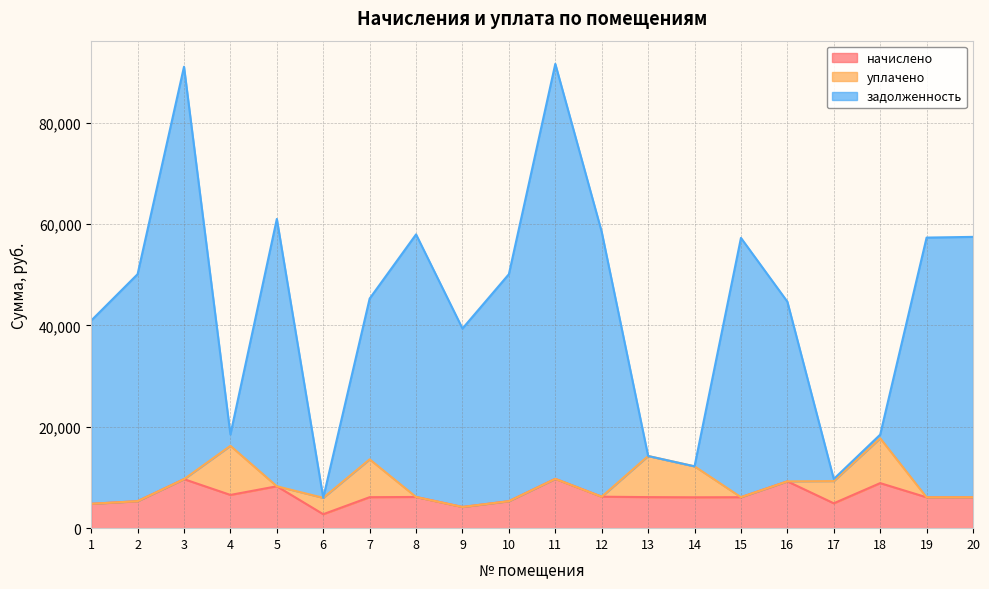

Does the chart display data point markers on the line(s)?

No